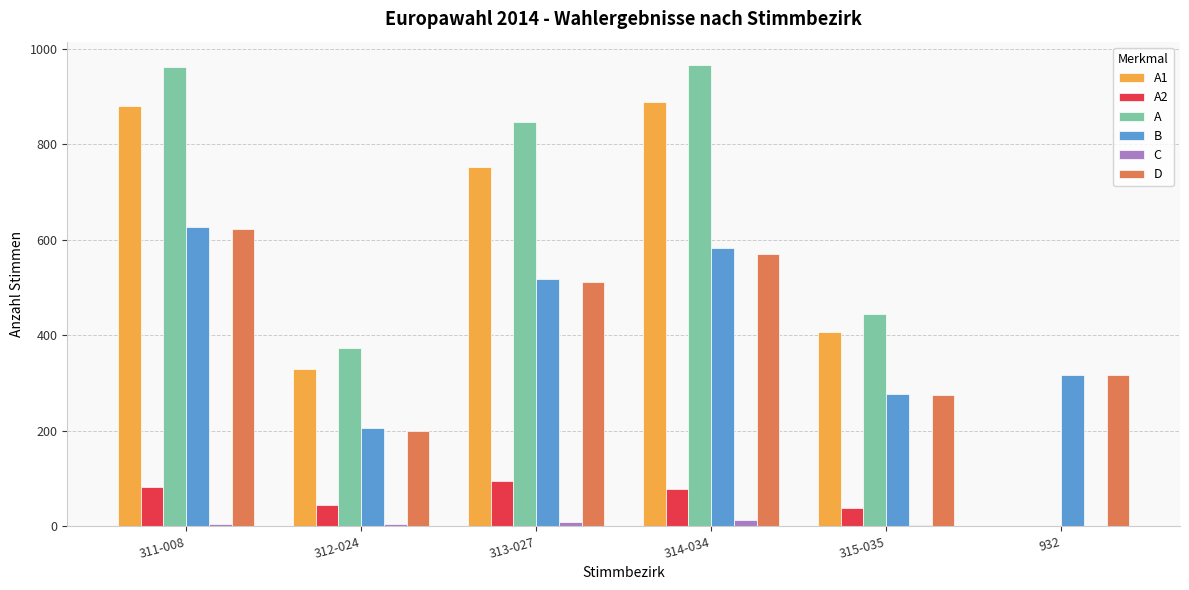

What is the sum of all B values?

2526